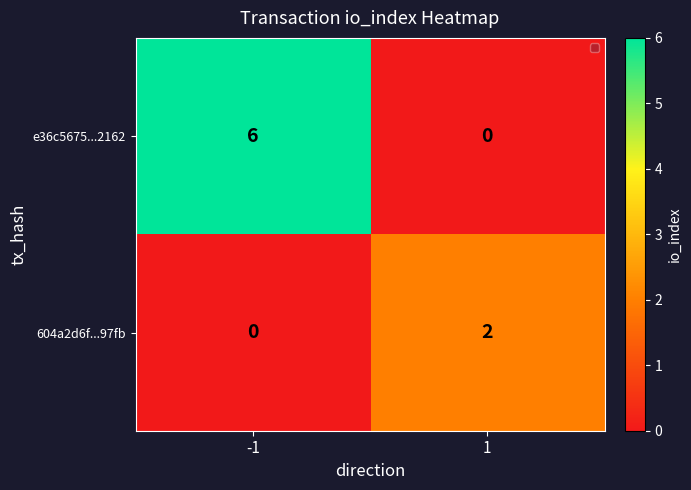

How many values in the 604a2d6f...97fb series are below 2?

1